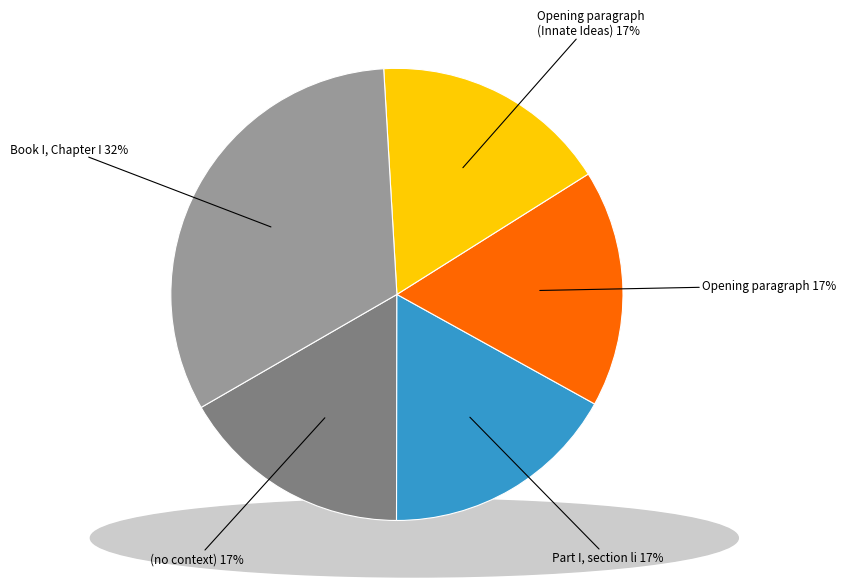

Does any single category account for the majority?

No